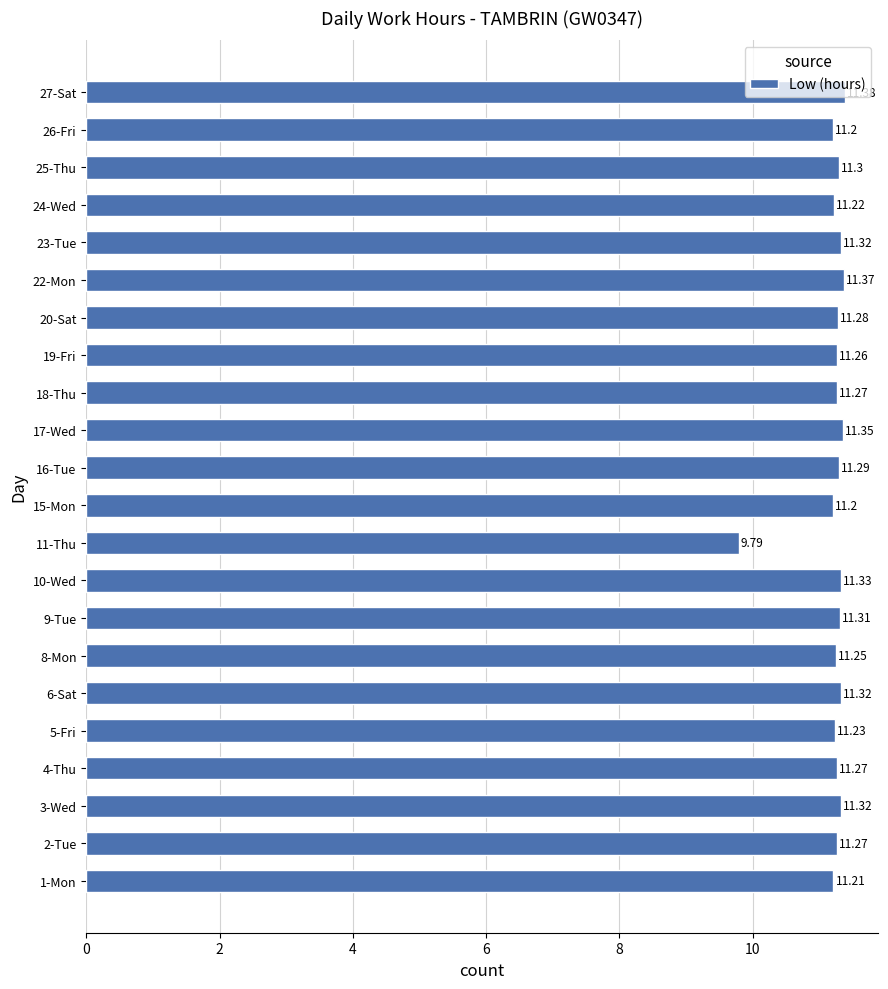

What is the difference between the maximum and minimum values?

1.6